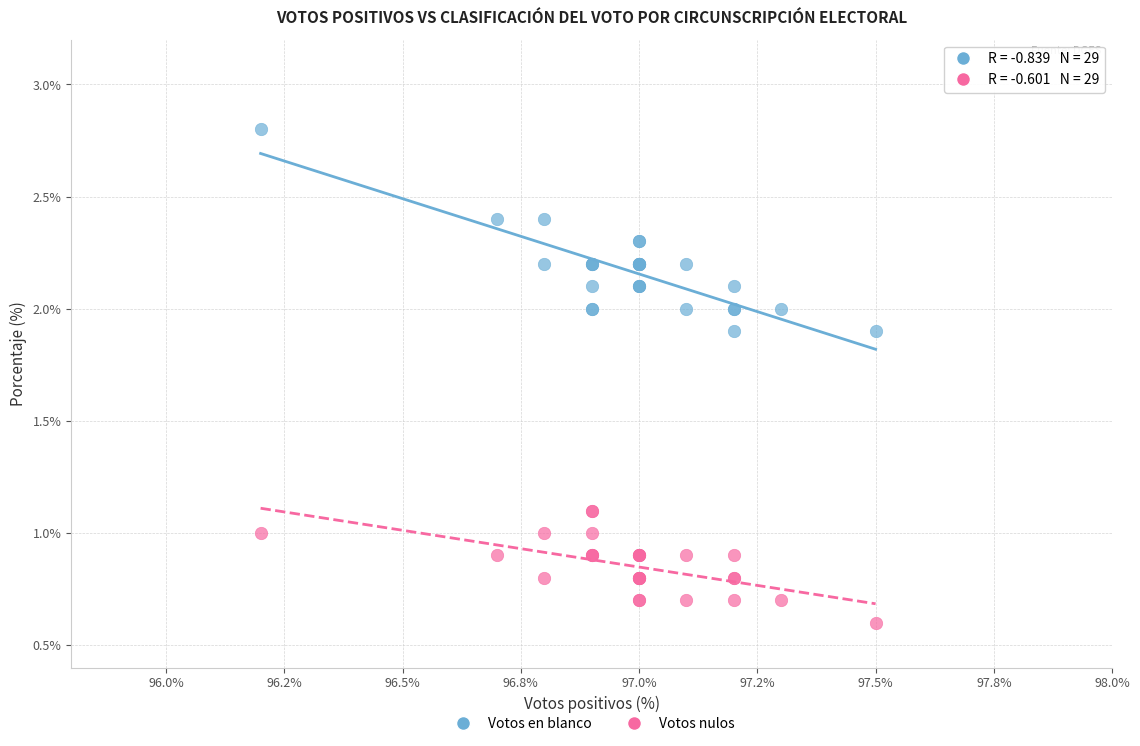

Which series reaches the minimum Y coordinate?

Votos nulos